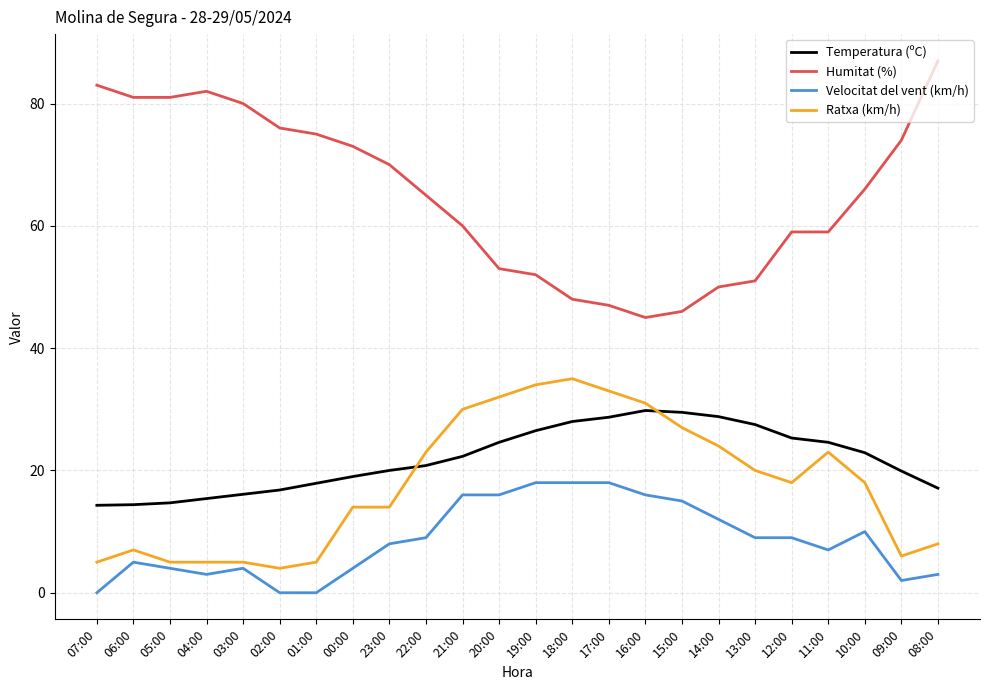

Where does the Temperatura (ºC) series first go above 22?

21:00